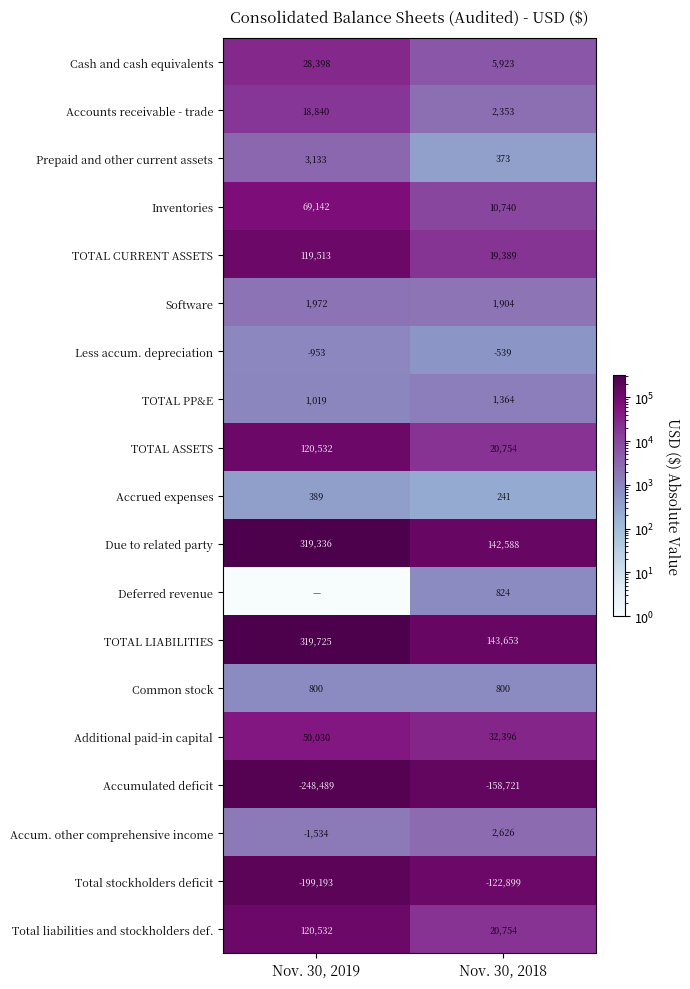

What is the highest value of the Inventories series?

69142